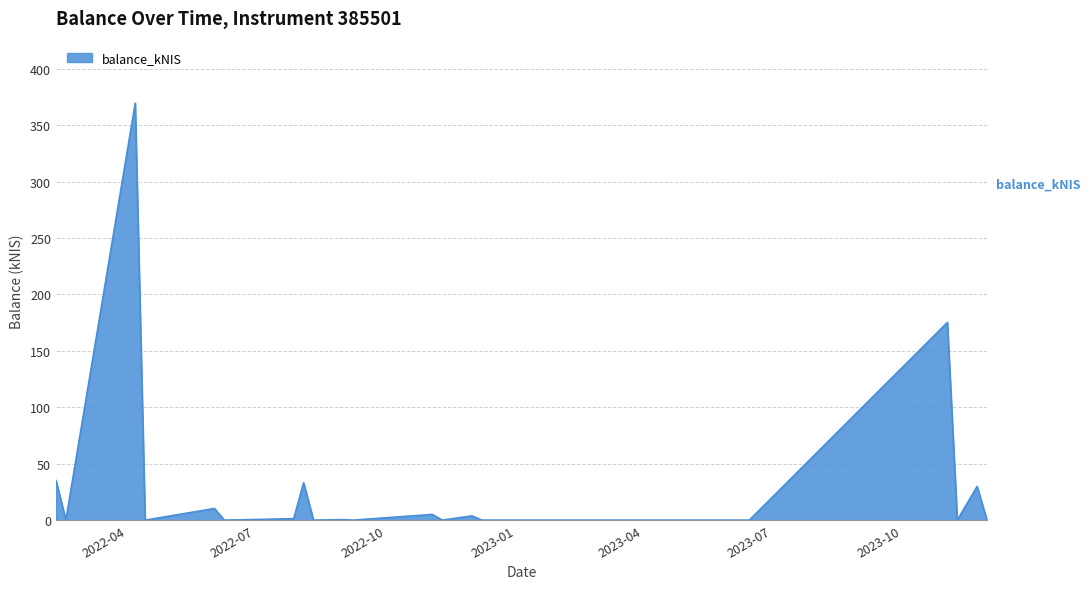

What is the maximum value shown in the chart?

369.5